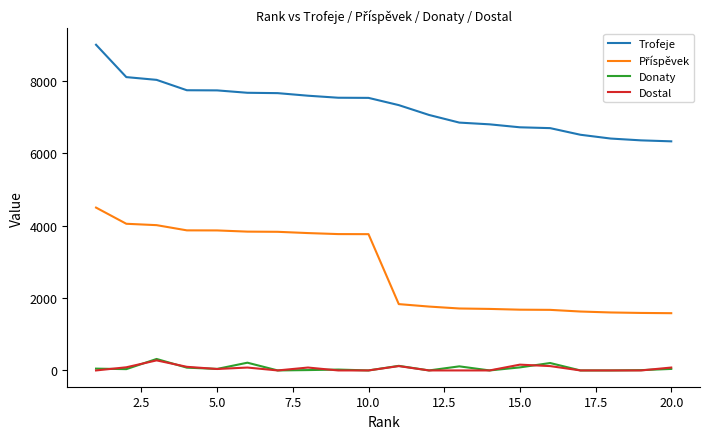

Which series has the largest total across all categories?

Trofeje